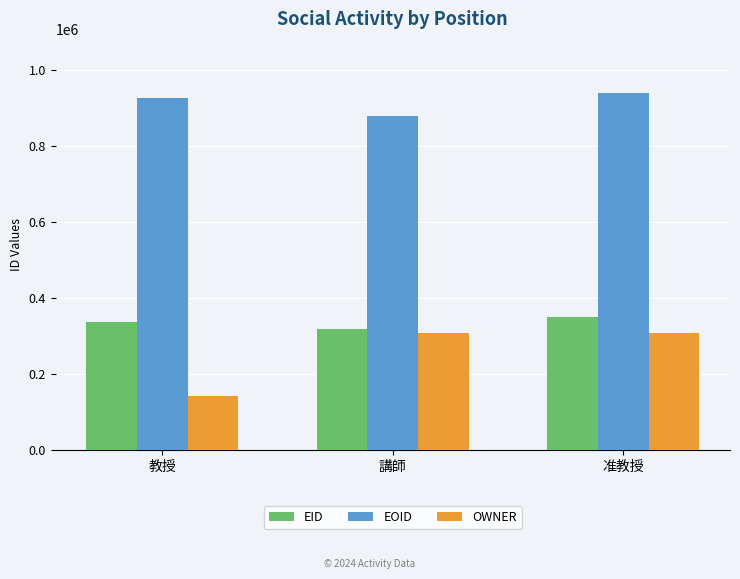

Read the EOID value at 教授.

927520.8